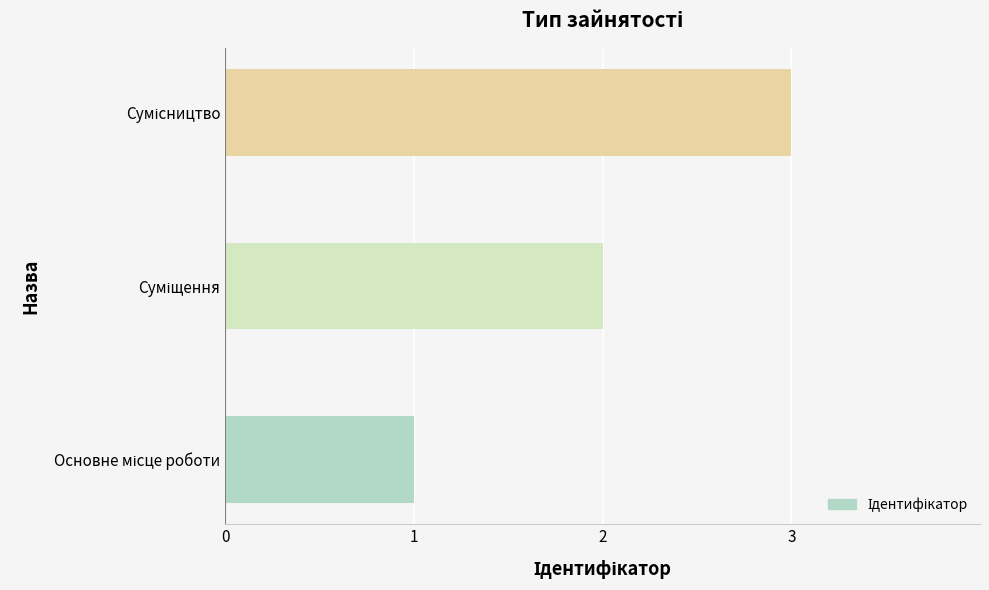

What is the maximum value shown in the chart?

3